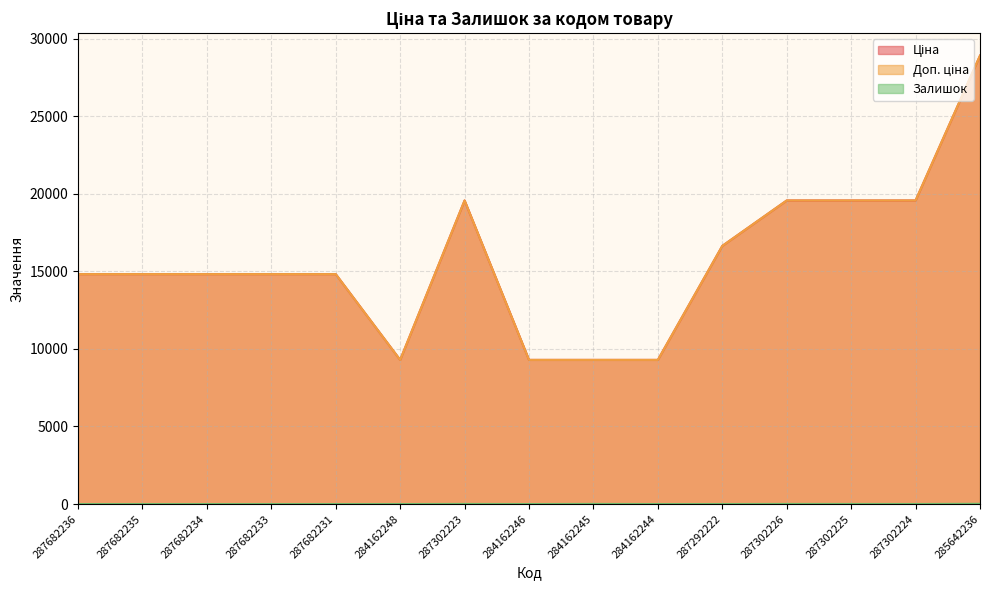

True or false: Залишок has a value of -5.5 at 287682235.

False